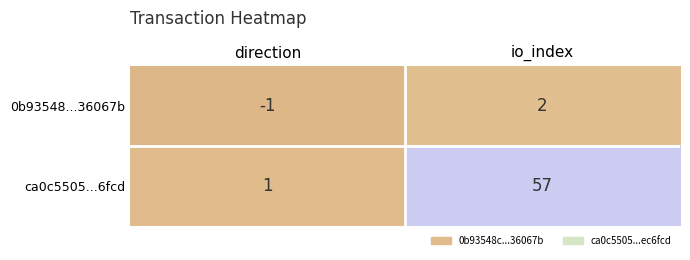

Which series has the largest range (max minus min)?

ca0c5505...6fcd